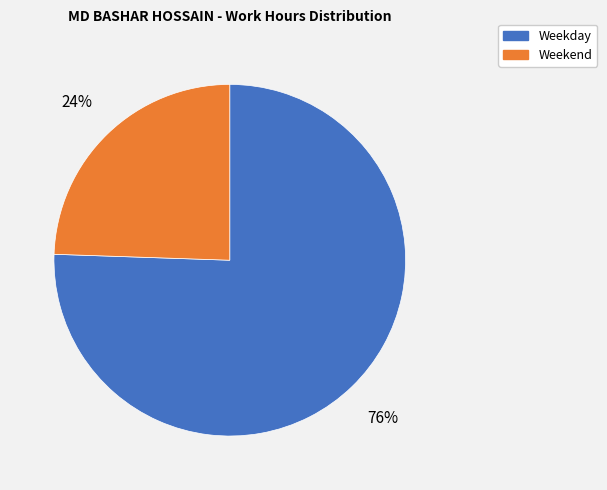

Which category has the biggest portion of the pie?

Weekday